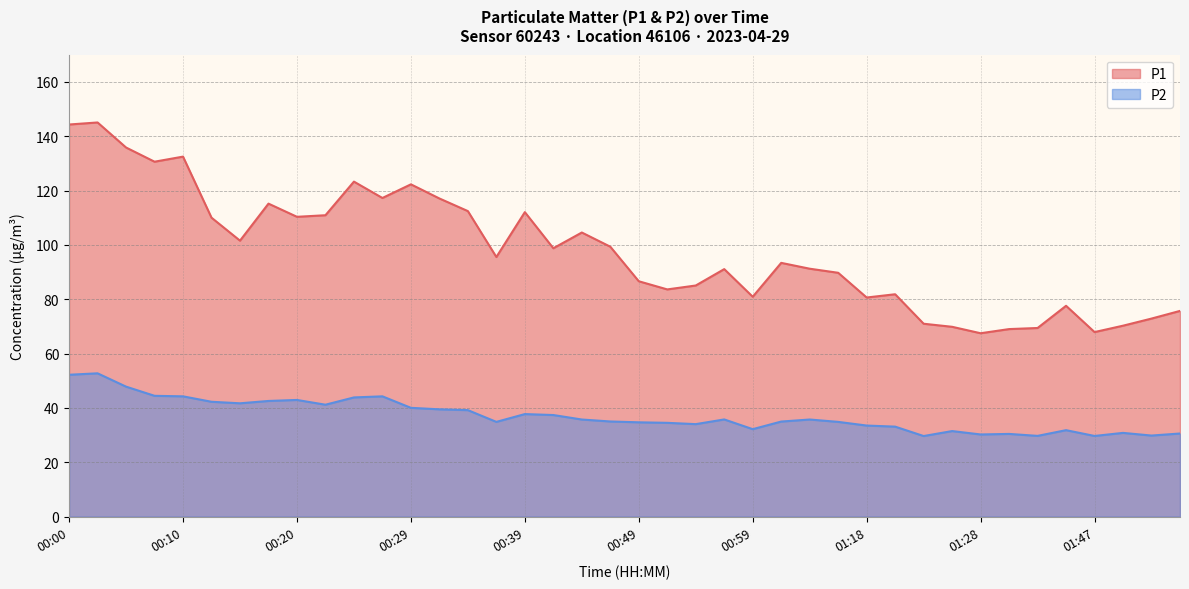

What is the smallest value displayed?

29.7